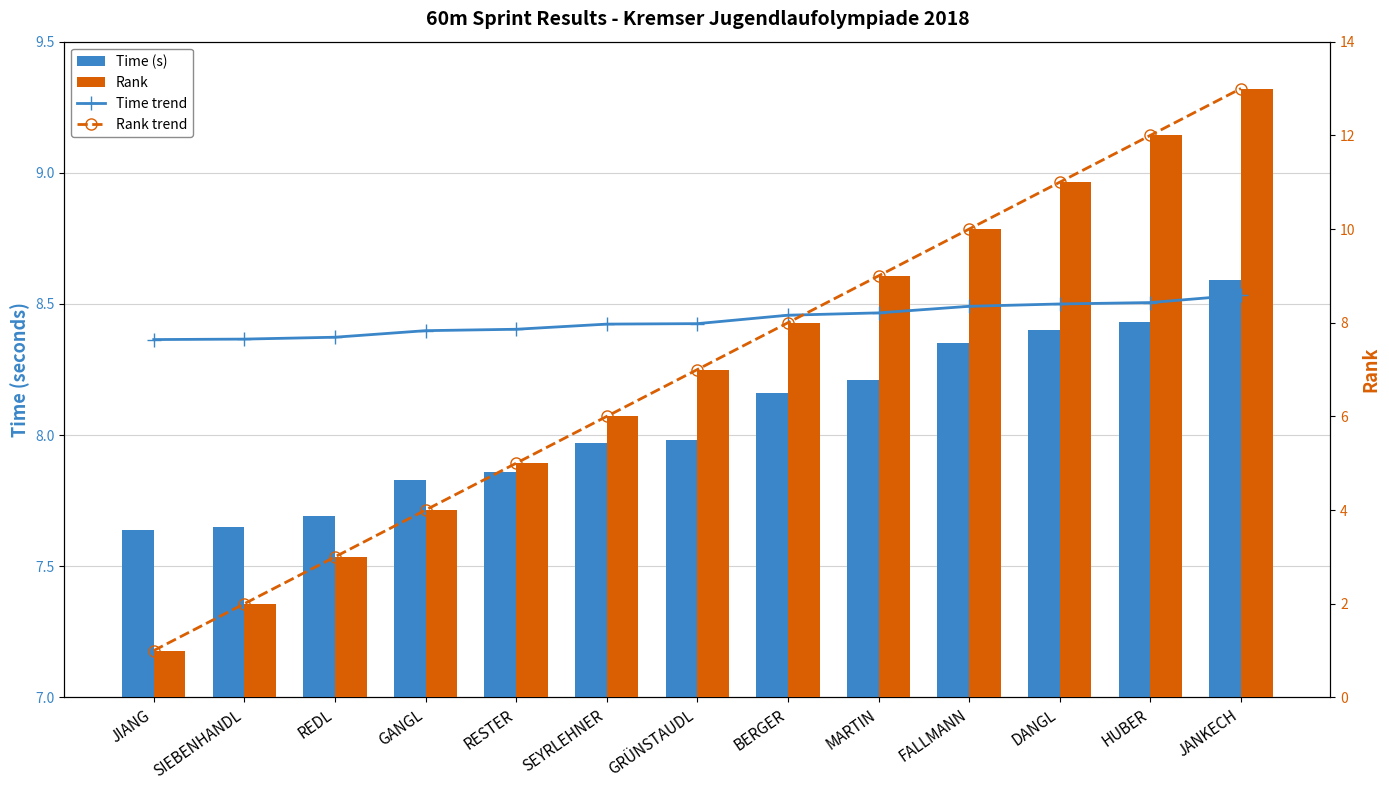

What is the value of the Time trend bar at the 6th from the left?

8.0